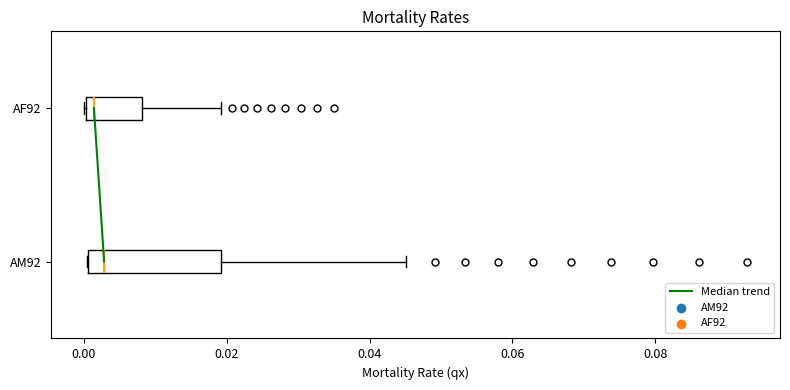

Where is the right edge of the box for AF92 on the x-axis? The values are not printed on the chart, so give them approximately, as read against the axis.

0.008